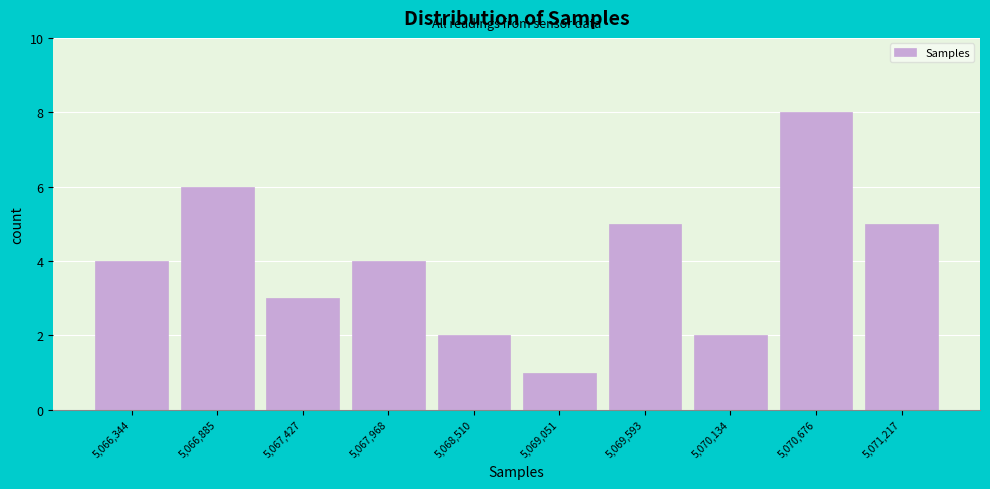

Reading left to right, transcribe all the data shown in this chart.

5,066,344=4	5,066,885=6	5,067,427=3	5,067,968=4	5,068,510=2	5,069,051=1	5,069,593=5	5,070,134=2	5,070,676=8	5,071,217=5